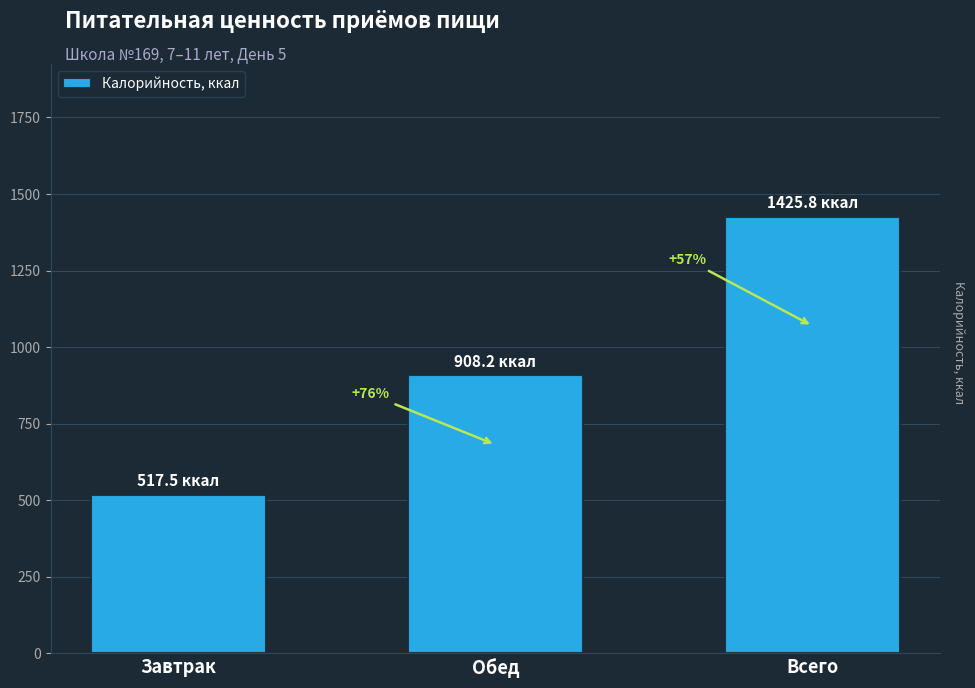

Rank the categories by value from lowest to highest.

Завтрак, Обед, Всего